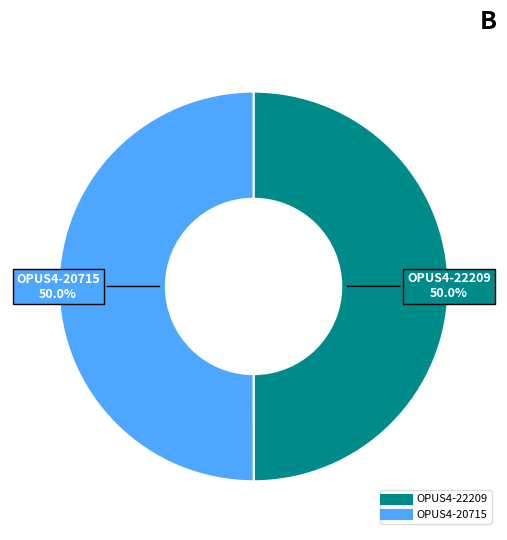

Count the number of slices in the pie.

2